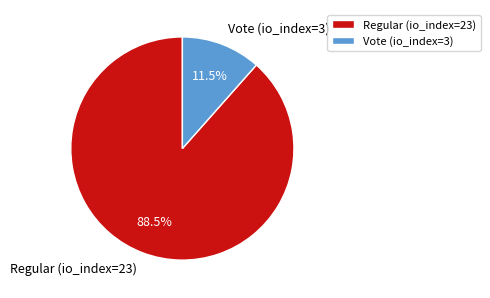

Which category has the smallest portion of the pie?

Vote (io_index=3)